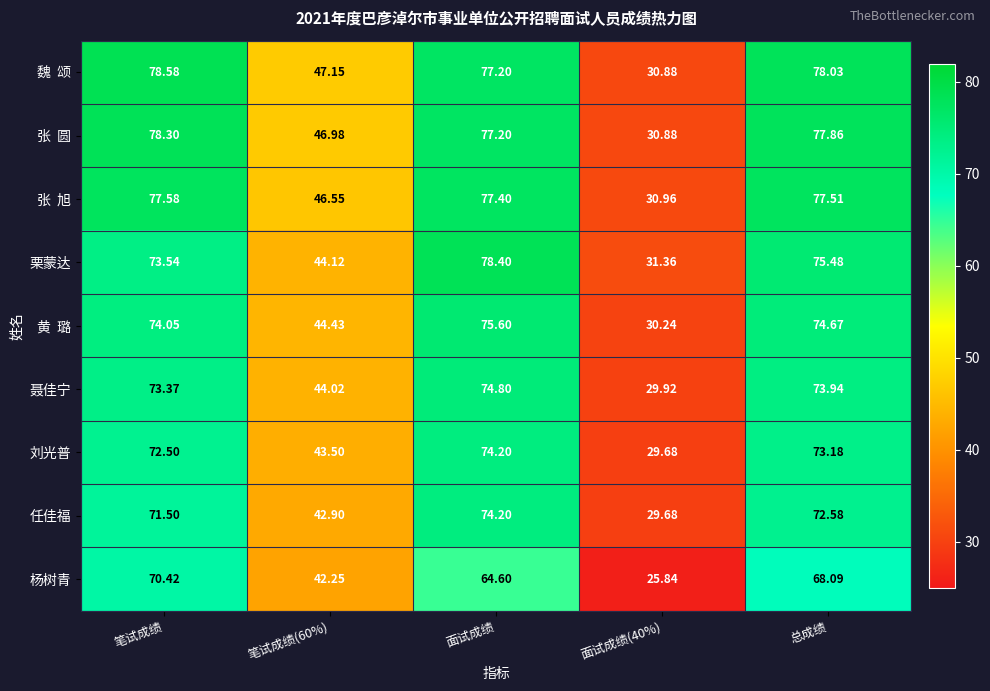

Between 笔试成绩 and 面试成绩, which series saw the biggest shift?

杨树青